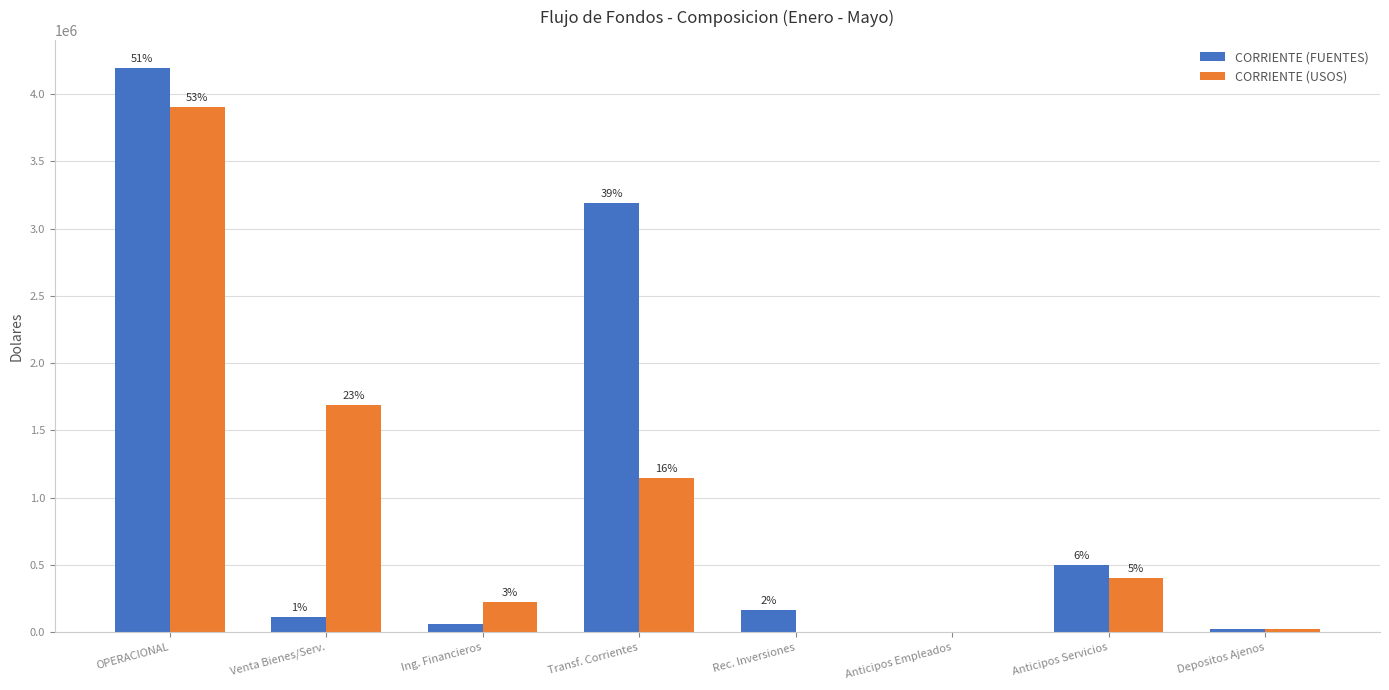

Which series changed the most between Transf. Corrientes and Depositos Ajenos?

CORRIENTE (FUENTES)